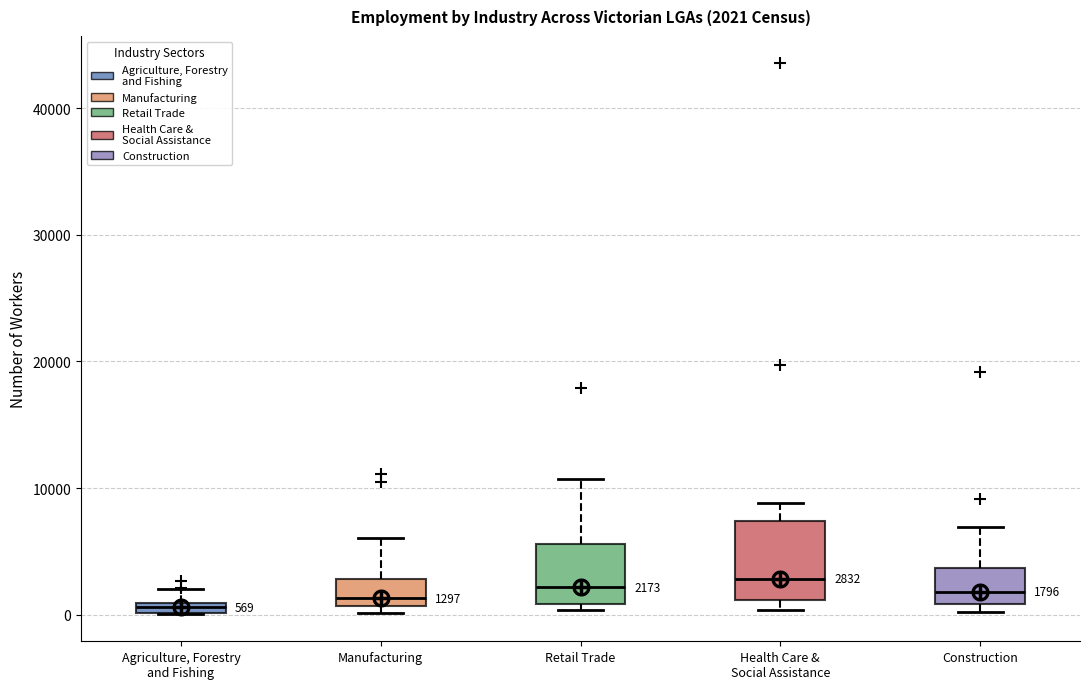

Which box is the tallest, from its lower edge to its upper edge?

Health Care & Social Assistance